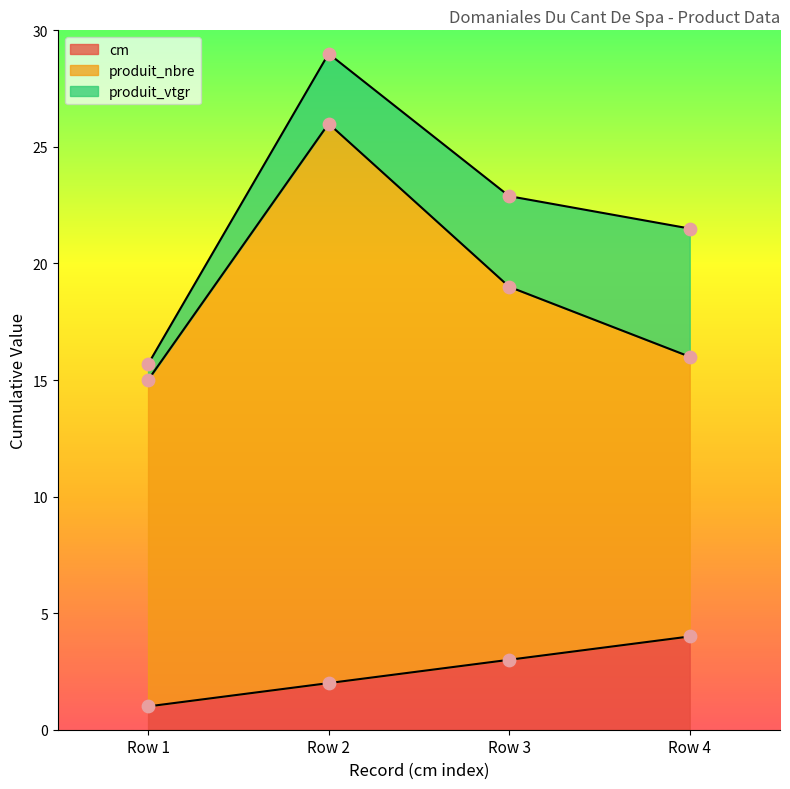

Which series contains the lowest Y value?

cm